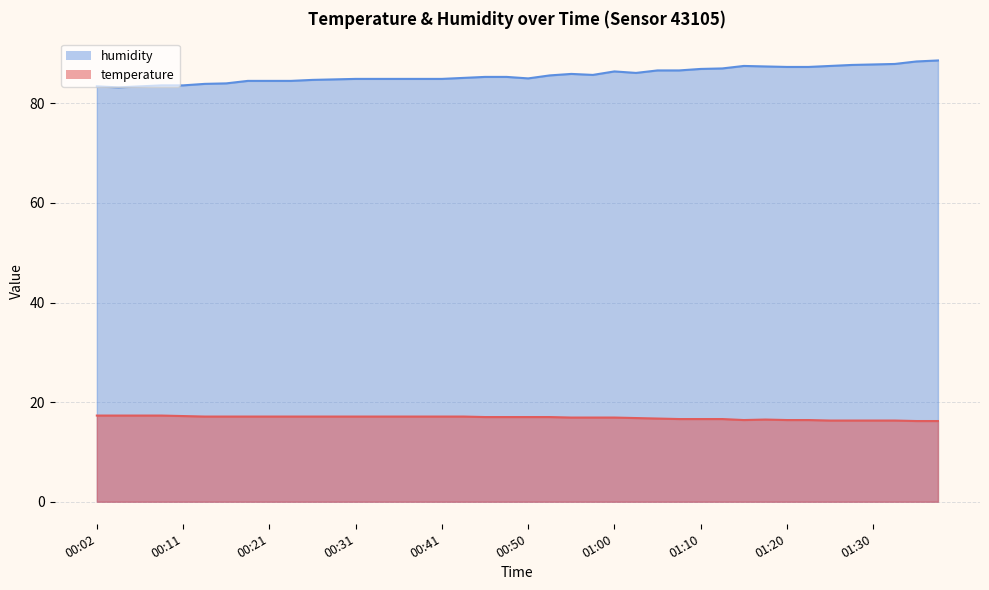

How many lines are shown in the chart?

2